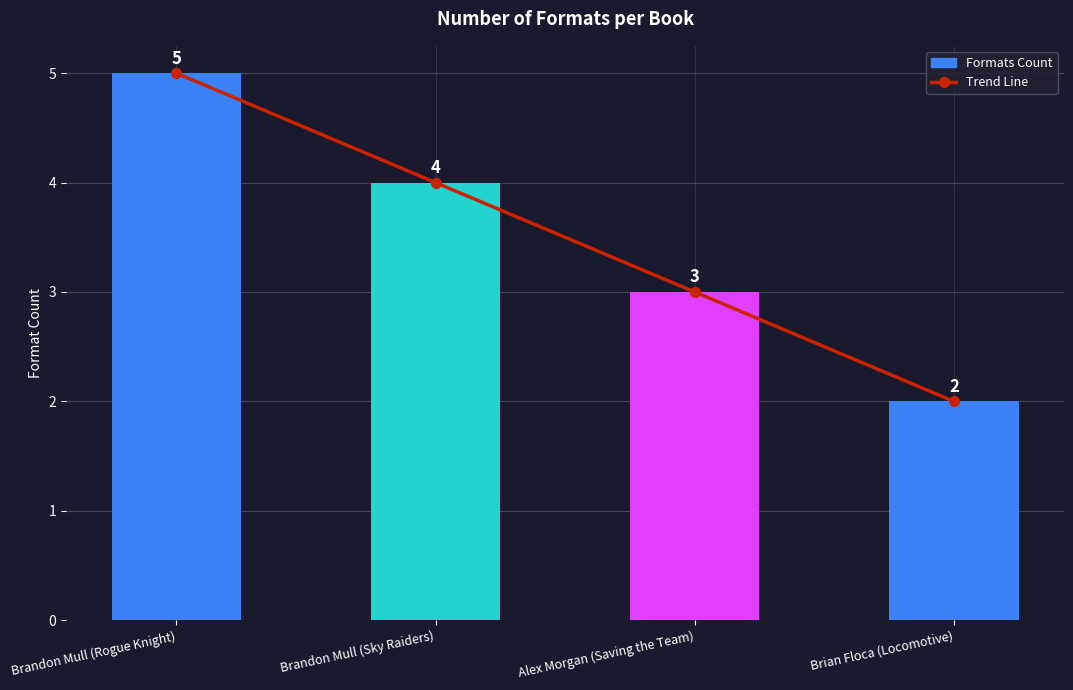

Count the Formats Count values in the range 3 to 5.

3